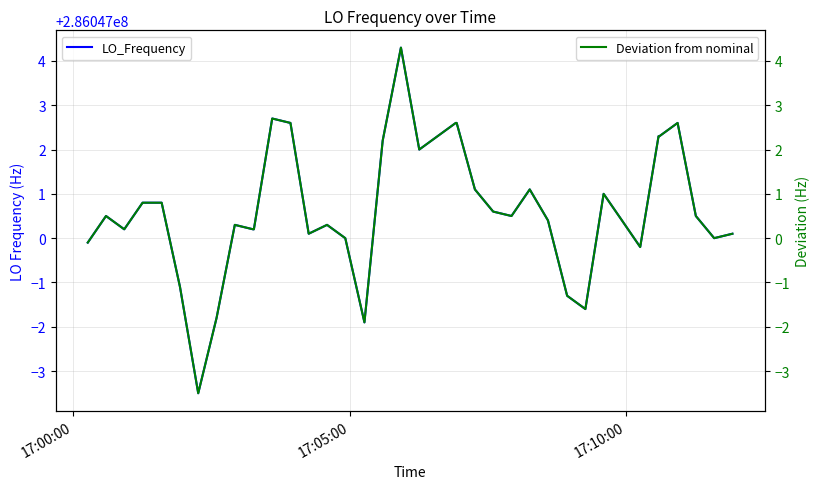

The value of Deviation from nominal at 19 is 7.1. True or false?

False